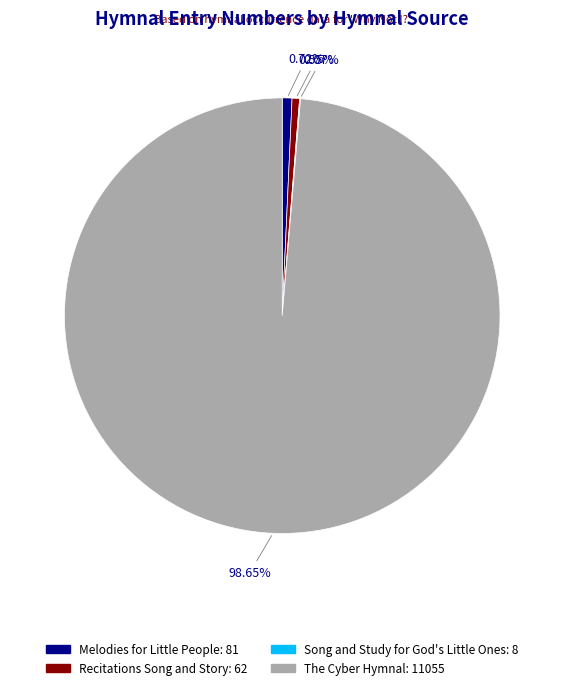

To the nearest percent, what is the difference between the largest and smallest slice percentages?

99%